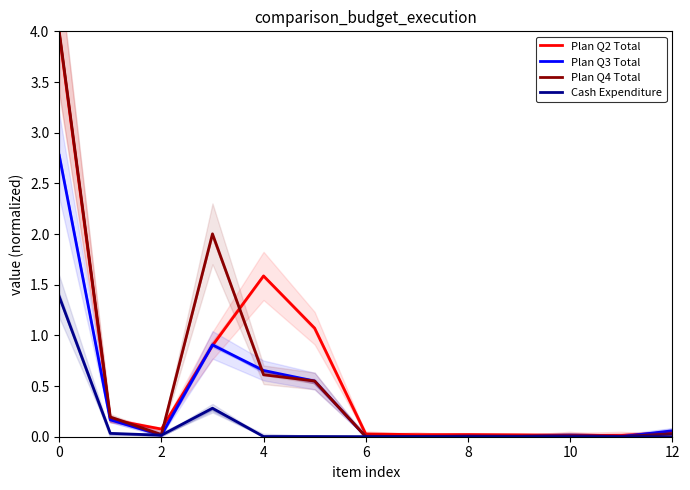

What is the sum of the Plan Q3 Total values at 12 and 0?

2.8